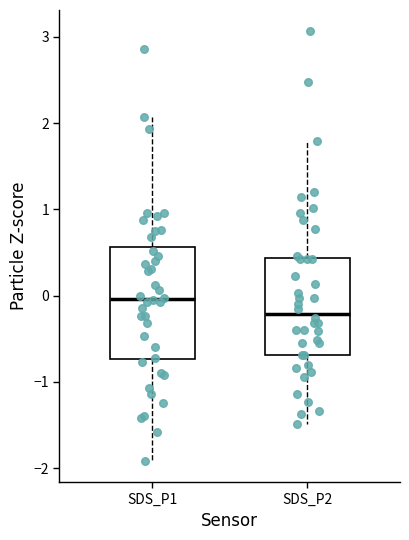

Which box has the lowest median line?

SDS_P2